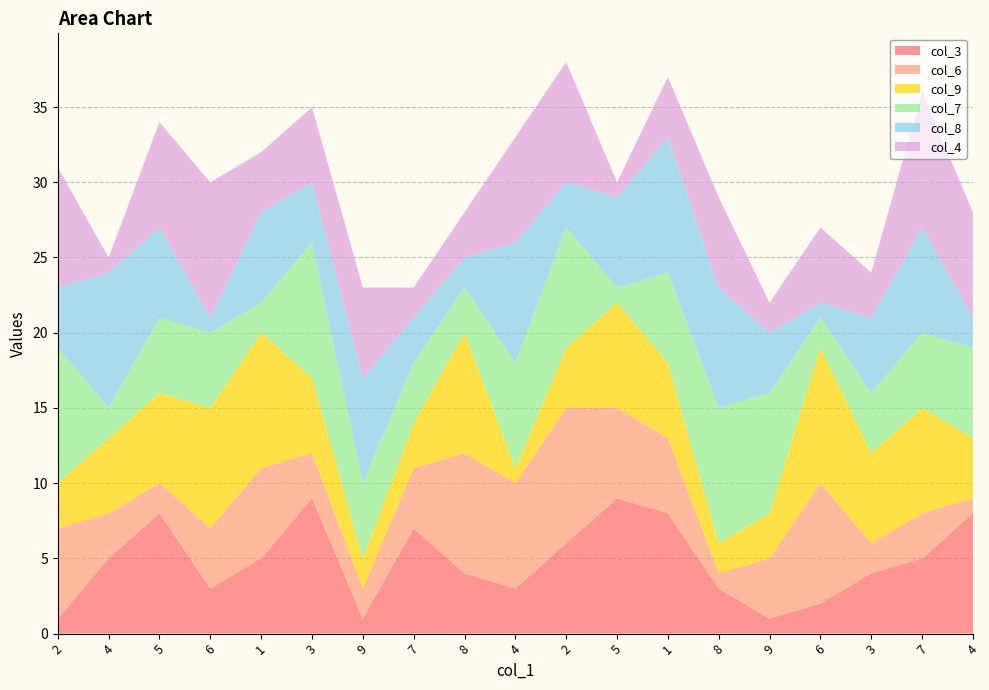

Reading right to left, transcribe all the data shown in this chart.

col_3: 8	5	4	2	1	3	8	9	6	3	4	7	1	9	5	3	8	5	1
col_6: 1	3	2	8	4	1	5	6	9	7	8	4	2	3	6	4	2	3	6
col_9: 4	7	6	9	3	2	5	7	4	1	8	3	2	5	9	8	6	5	3
col_7: 6	5	4	2	8	9	6	1	8	7	3	4	5	9	2	5	5	2	9
col_8: 2	7	5	1	4	8	9	6	3	8	2	3	7	4	6	1	6	9	4
col_4: 7	9	3	5	2	6	4	1	8	7	3	2	6	5	4	9	7	1	8